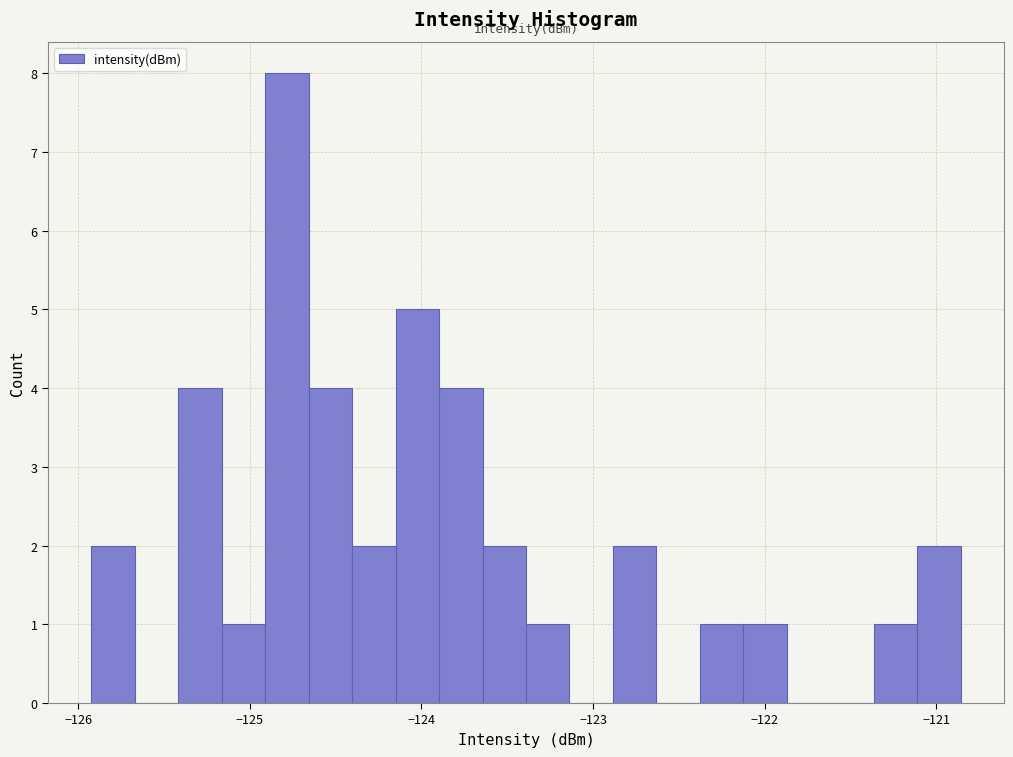

Read against the x-axis, roughly where is the centre of the tallest bar?

-124.8